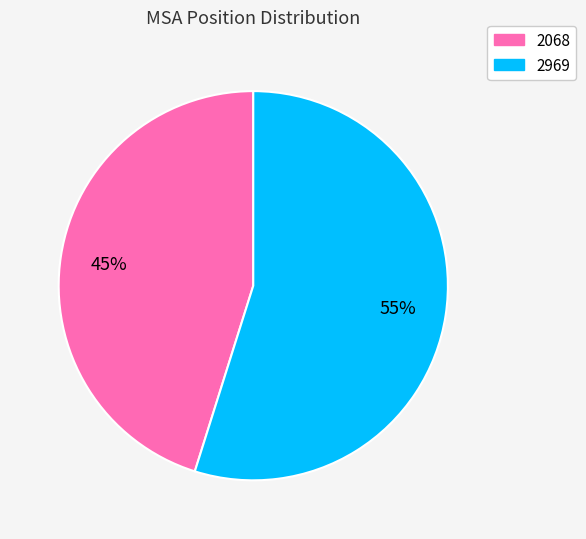

Which category has the biggest portion of the pie?

2969